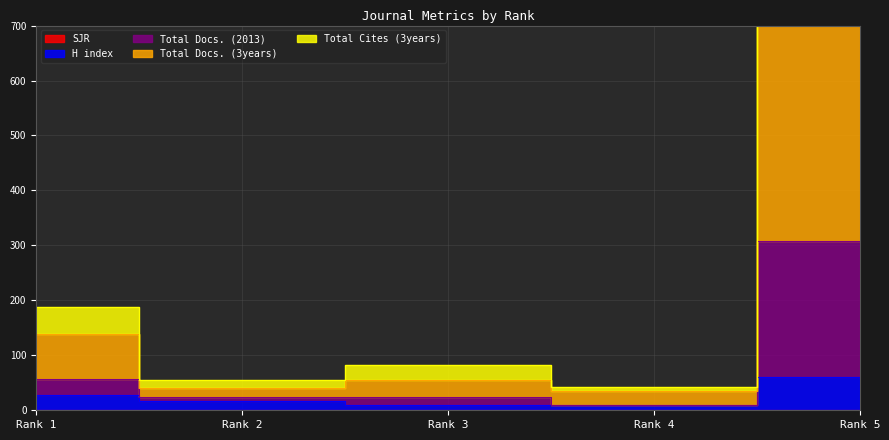

At which label does Total Docs. (2013) reach its minimum?

Rank 4